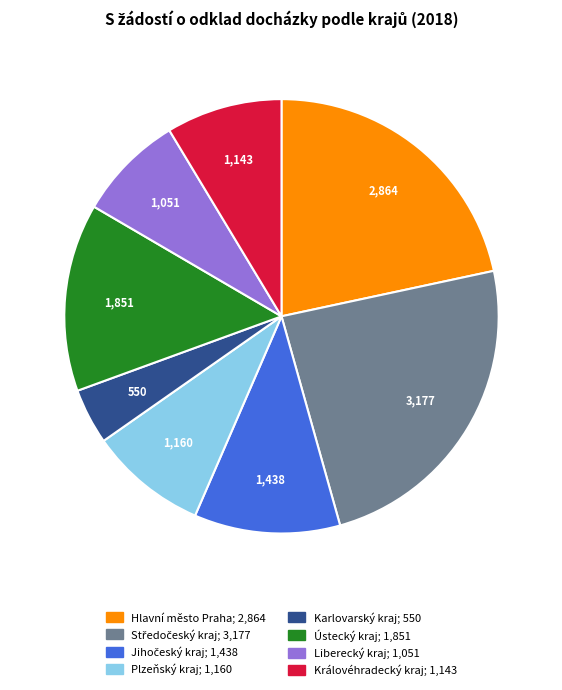

Does Liberecký kraj represent more than half of the total?

No